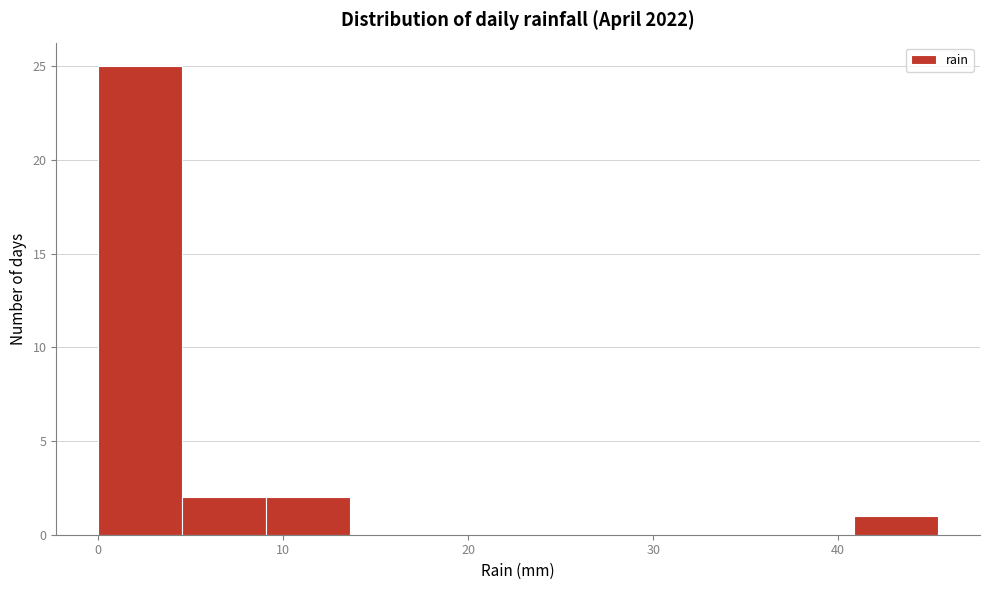

Reading left to right, list every bar in this chart as the range it spans on the x-axis followed by its height. Neither the bar edges nor the heights are printed on the chart, so give them approximately, as read against the axes.

0 to 5: 25
5 to 9: 2
9 to 14: 2
14 to 18: 0
18 to 23: 0
23 to 27: 0
27 to 32: 0
32 to 36: 0
36 to 41: 0
41 to 45: 1